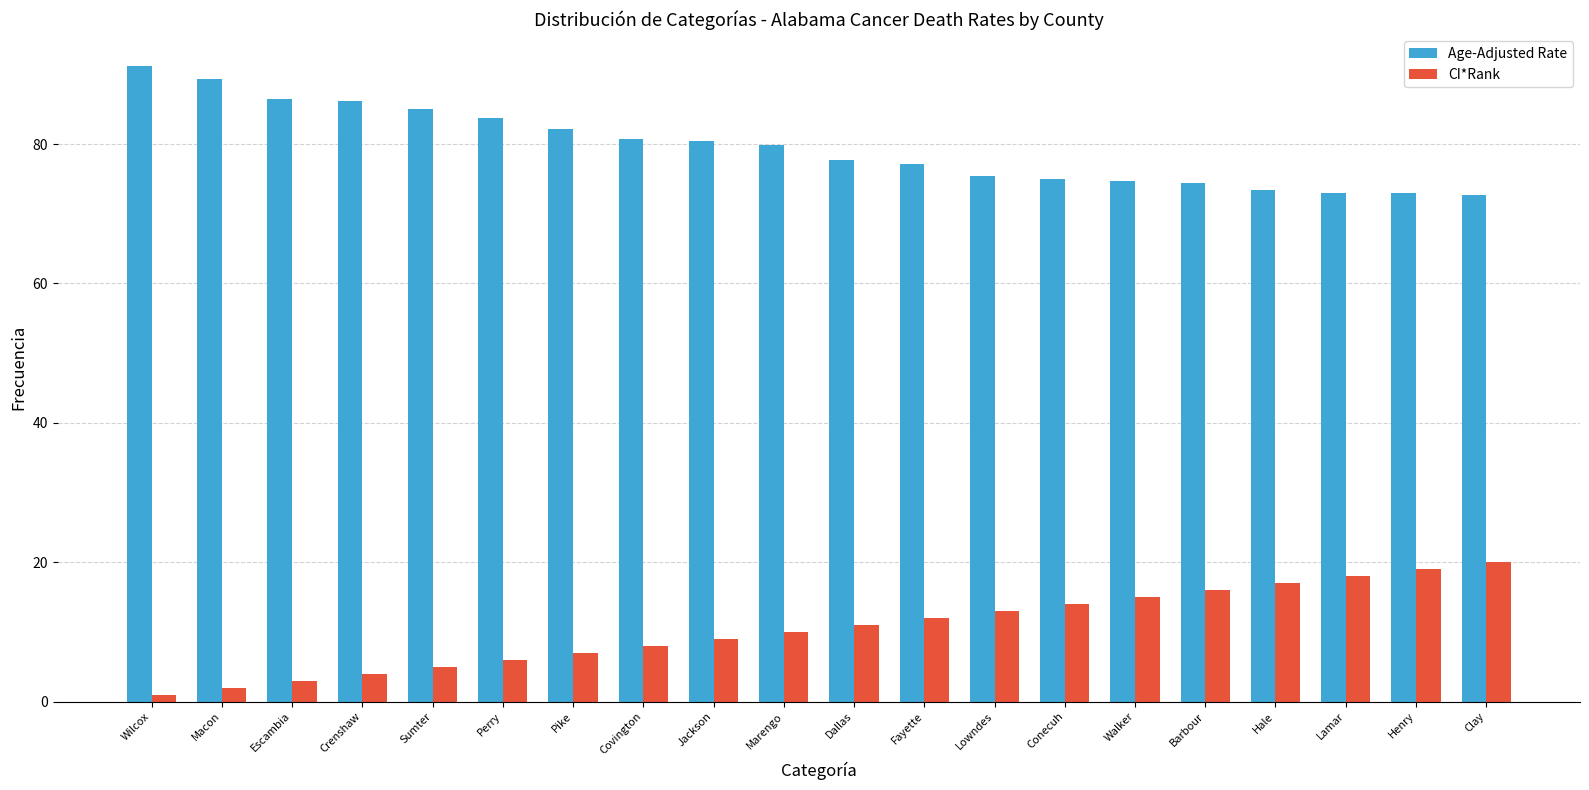

The value of Age-Adjusted Rate at Fayette is 106.6. True or false?

False